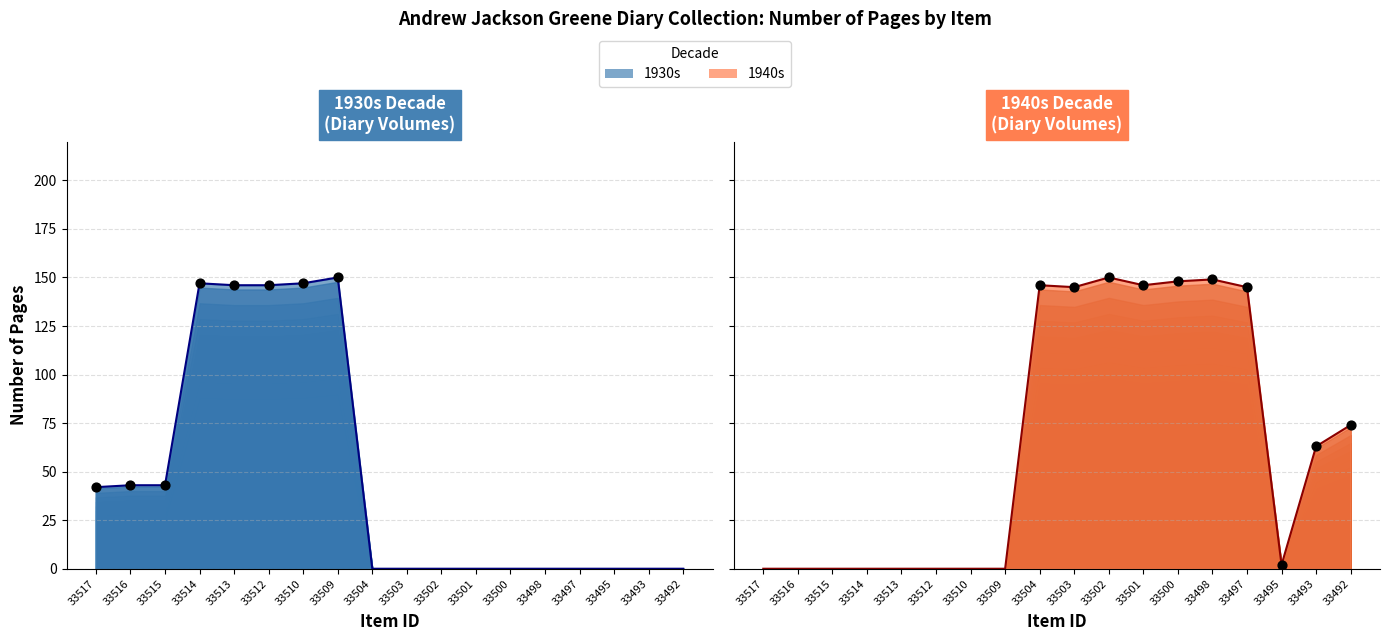

Which series reaches the maximum Y coordinate?

1930s